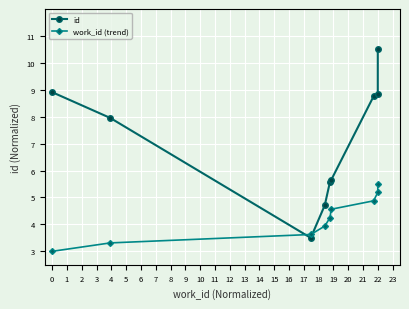

What is the value of the work_id (trend) point at the 2nd from the left?

3.3